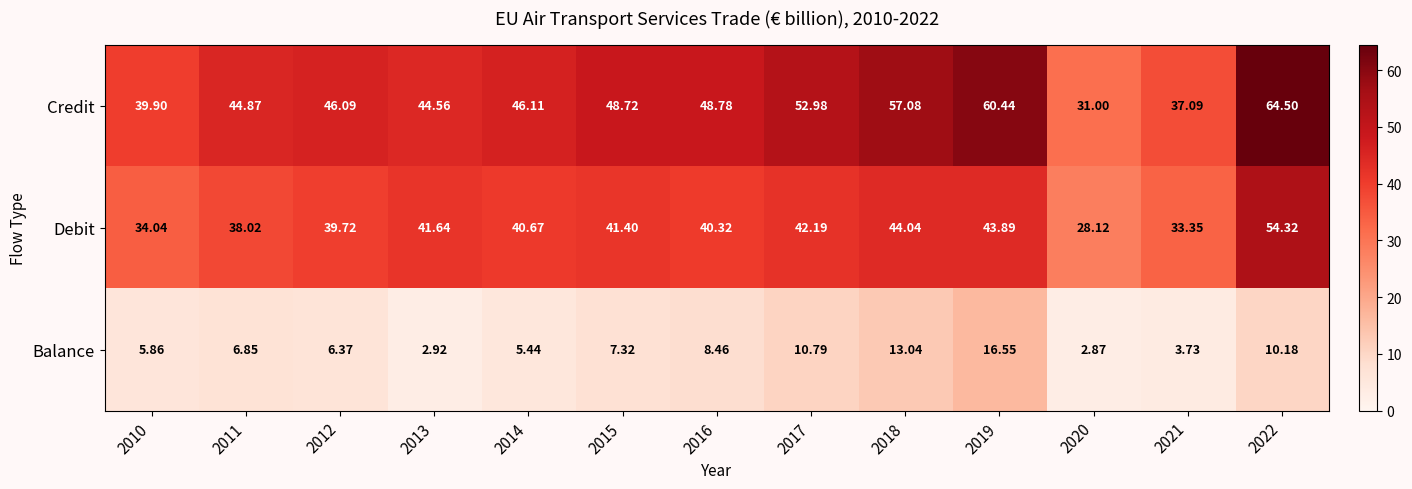

Is the value of Credit at 2020 greater than the value of Debit at 2013?

No